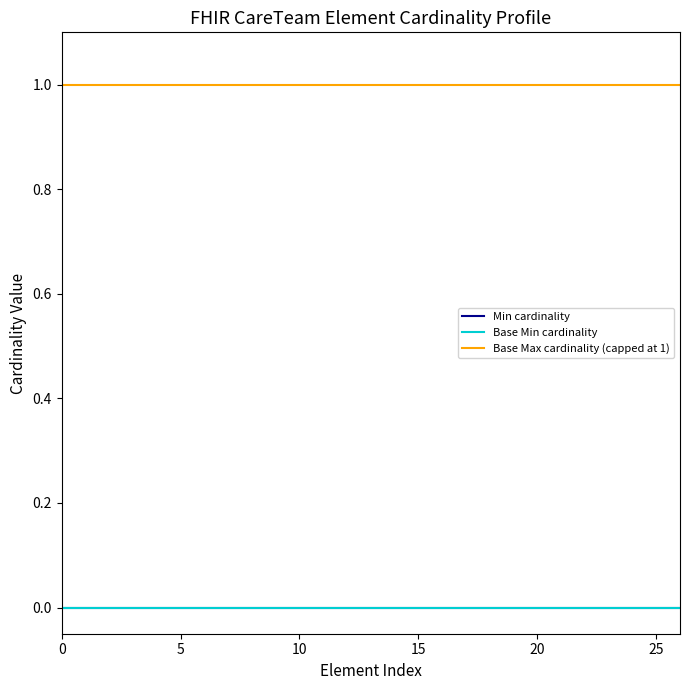

Rank the series by their maximum value, from lowest to highest.

Min cardinality, Base Min cardinality, Base Max cardinality (capped at 1)